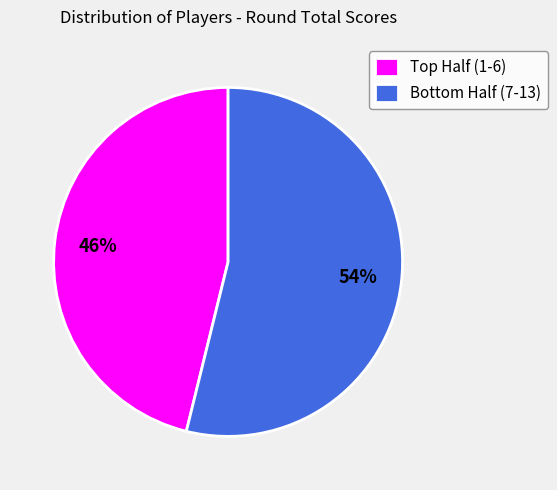

What is the smallest slice in the pie chart?

Top Half (1-6)